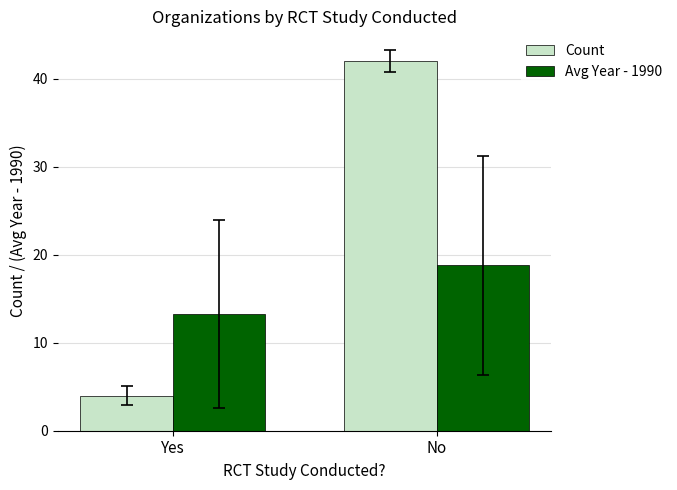

What is the label of the 2nd bar from the right?

Yes